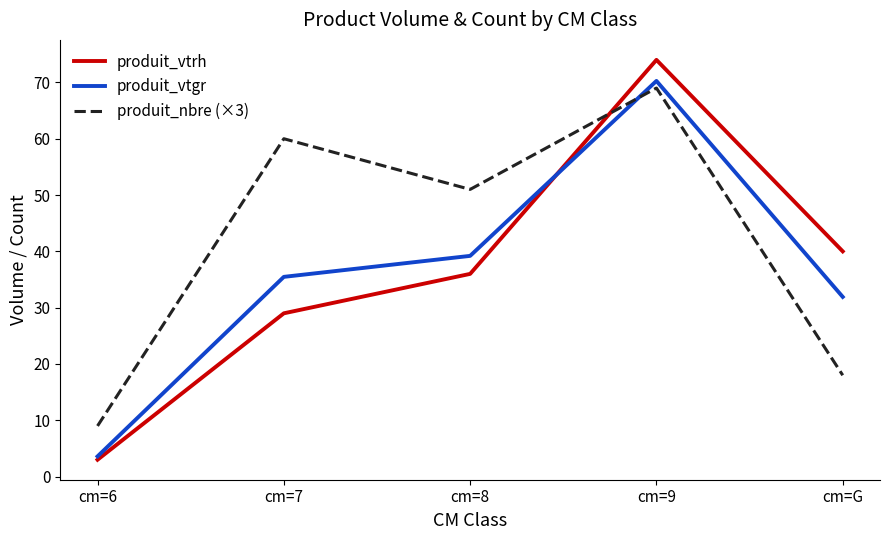

Which series has the largest total across all categories?

produit_nbre (×3)